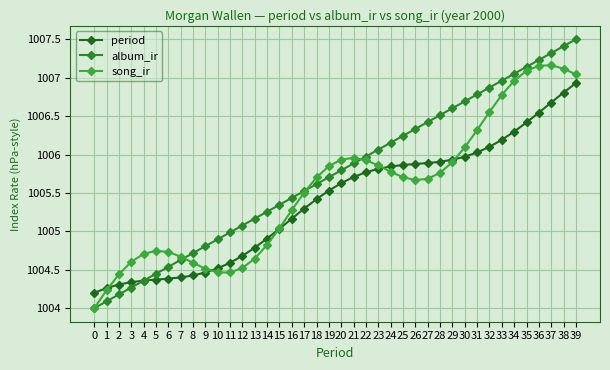

What are all the series names shown in the legend?

period, album_ir, song_ir